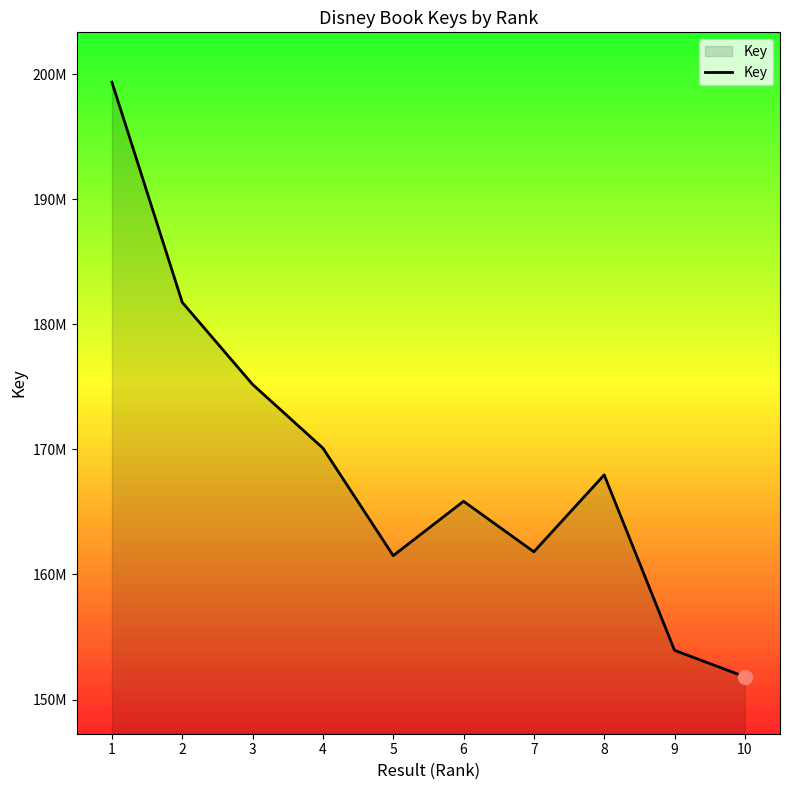

What value does the data have at 10?

151818022